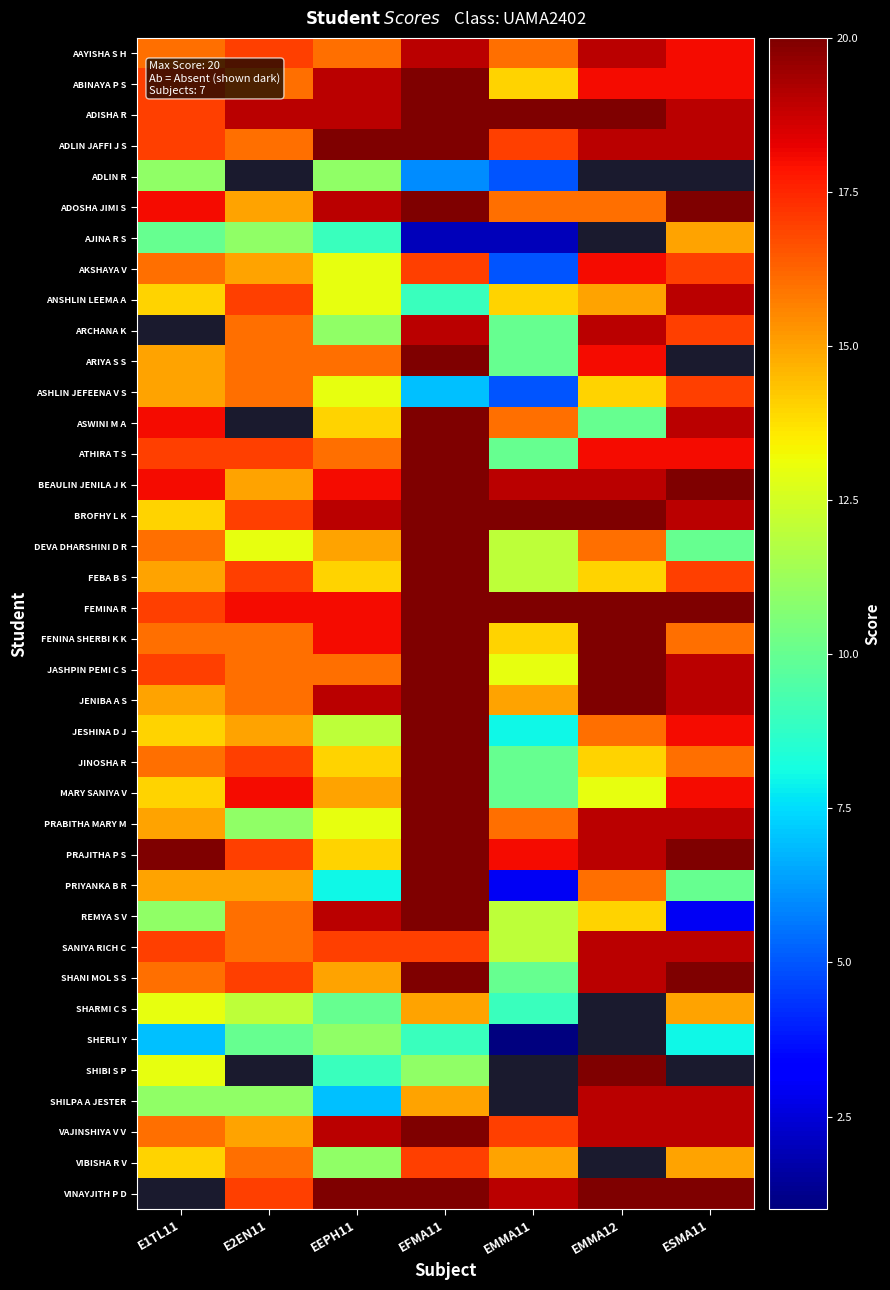

Which has a higher value, ESMA11 or EMMA11?

ESMA11